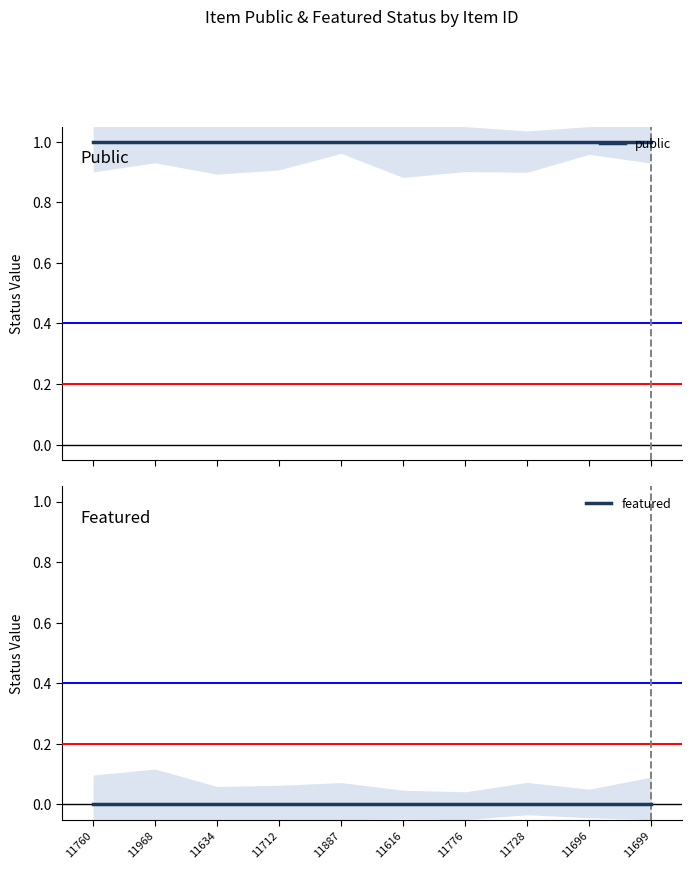

True or false: public and featured cross at least once.

False